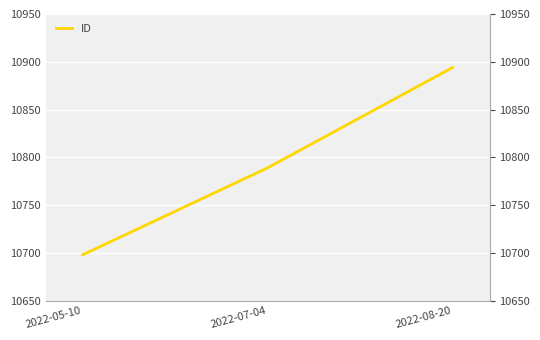

Where does the data first go above 10789?

2022-08-20